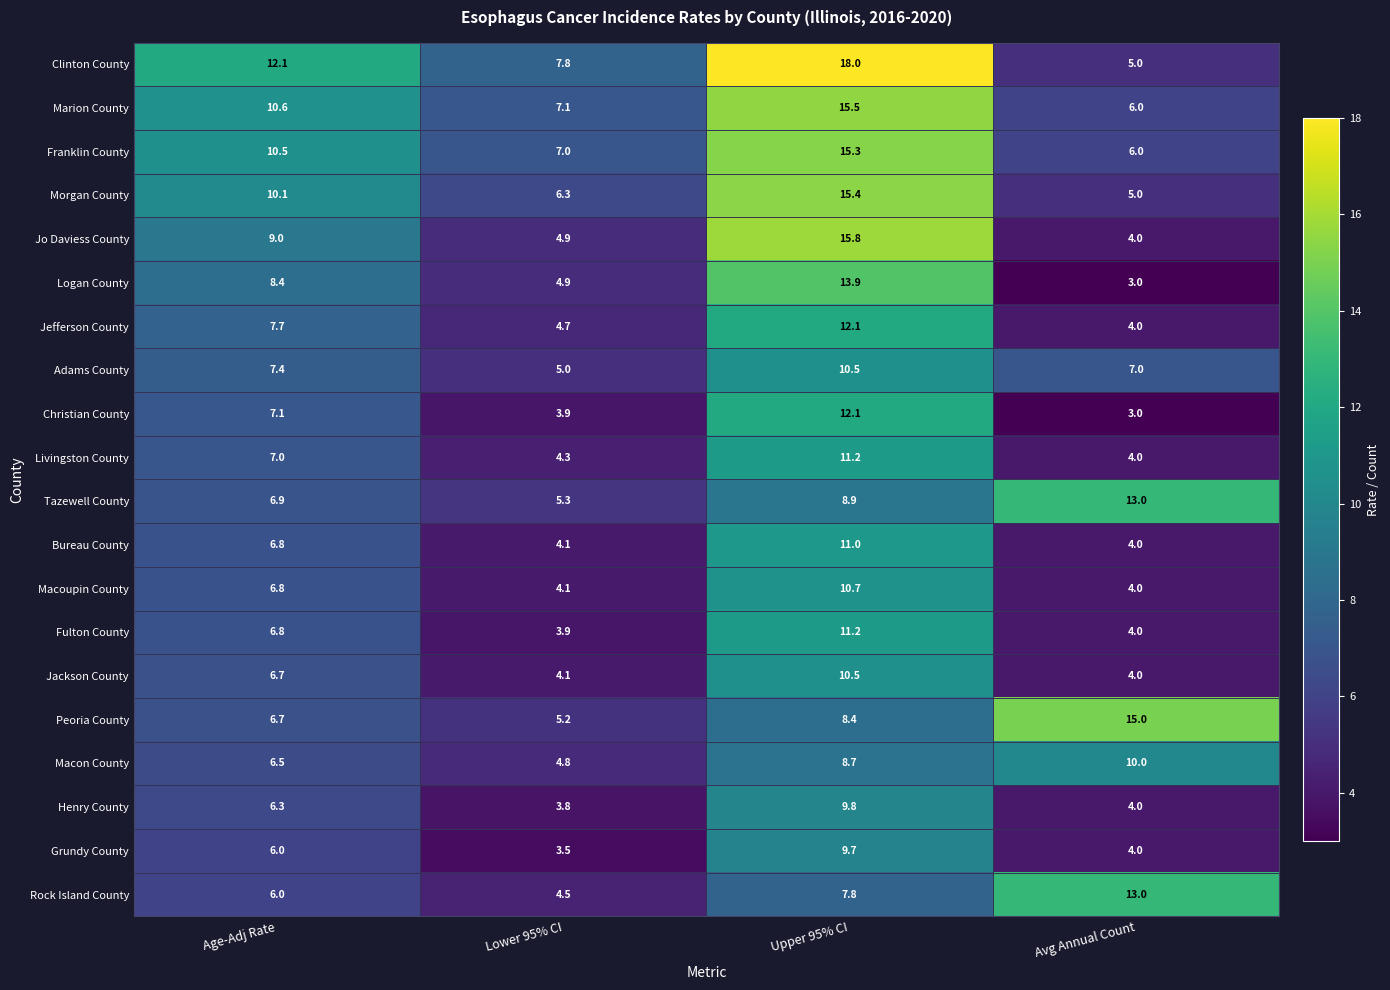

At how many categories does at least one series exceed 4?

4